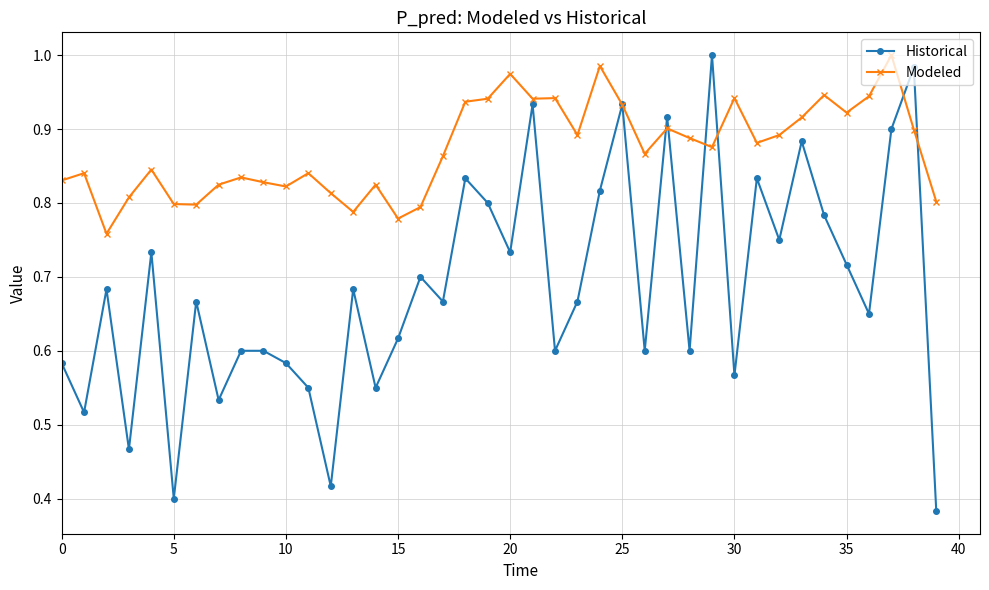

True or false: Modeled has more than 0 points higher than both neighbors.

True